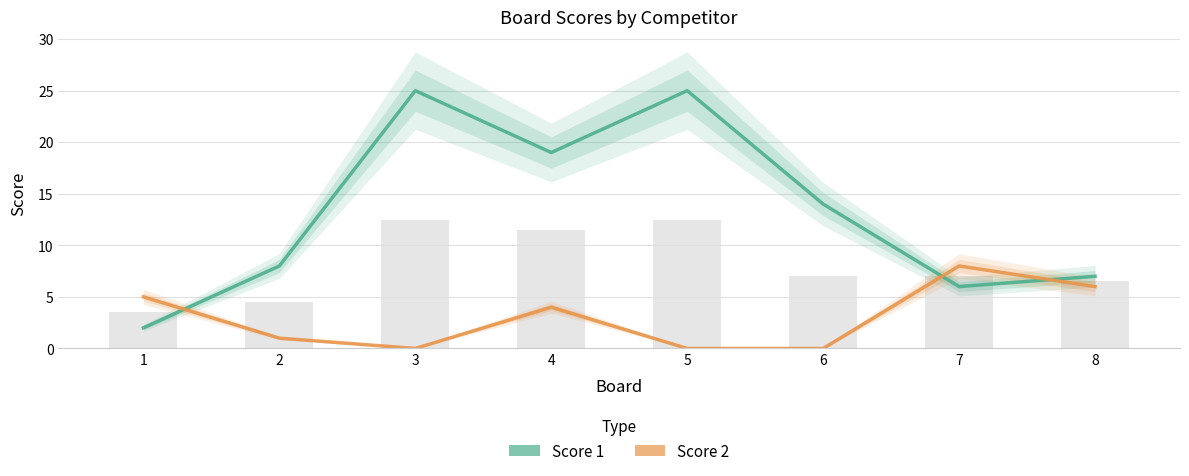

Is the value of Score 1 at 7 greater than the value of Score 2 at 1?

Yes